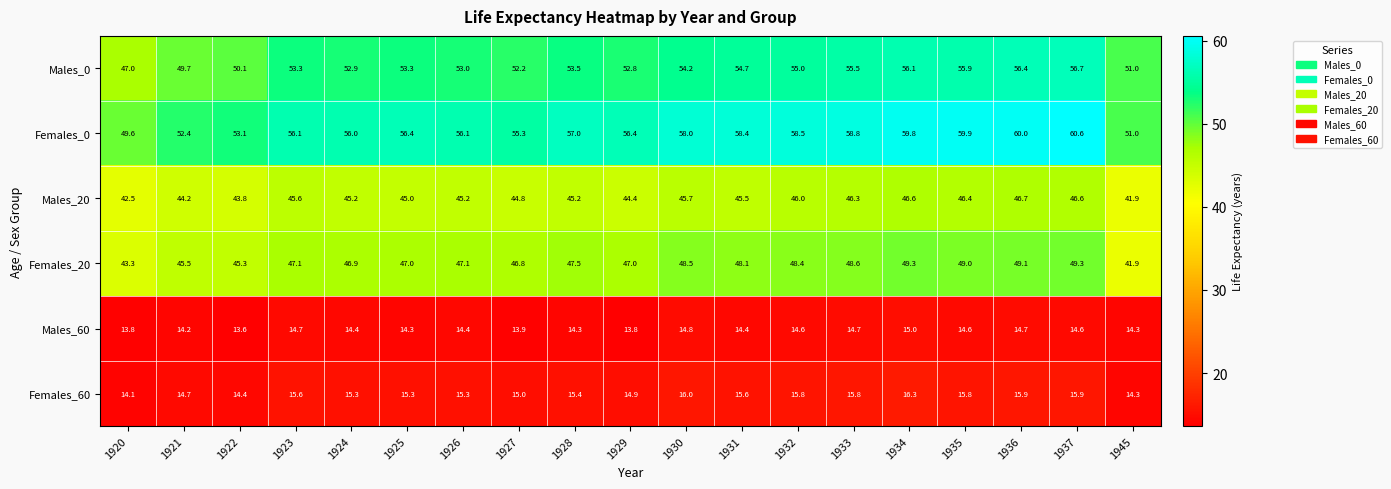

Rank the series by their maximum value, from lowest to highest.

Males_60, Females_60, Males_20, Females_20, Males_0, Females_0